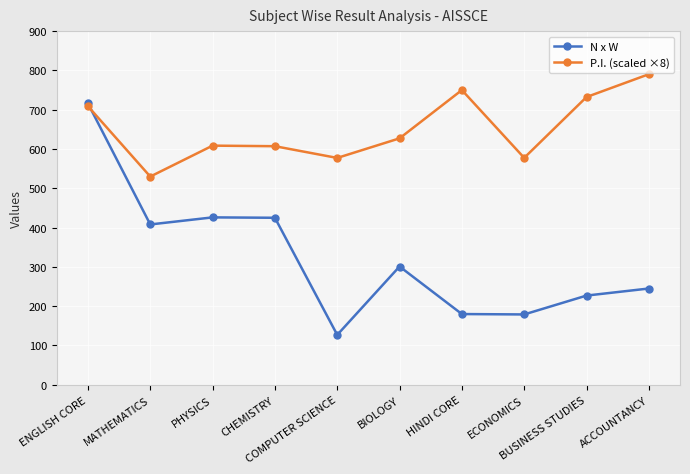

List the series in order of their peak value, highest first.

P.I. (scaled ×8), N x W